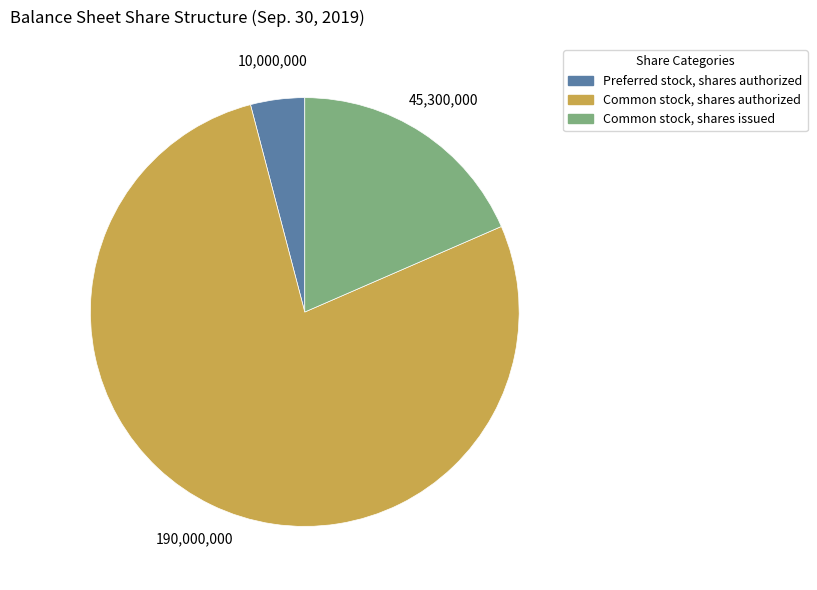

How many segments does this pie chart have?

3